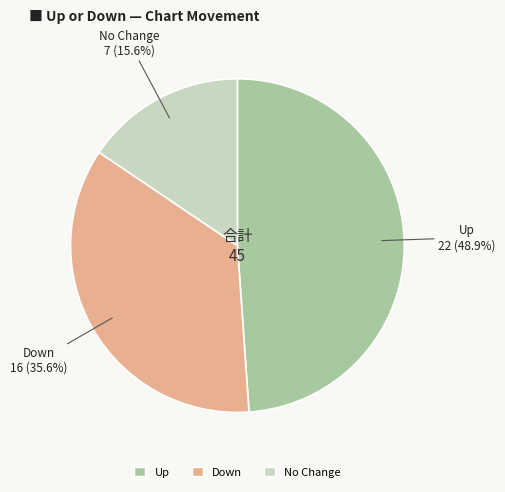

To the nearest percent, what is the average slice percentage?

33%